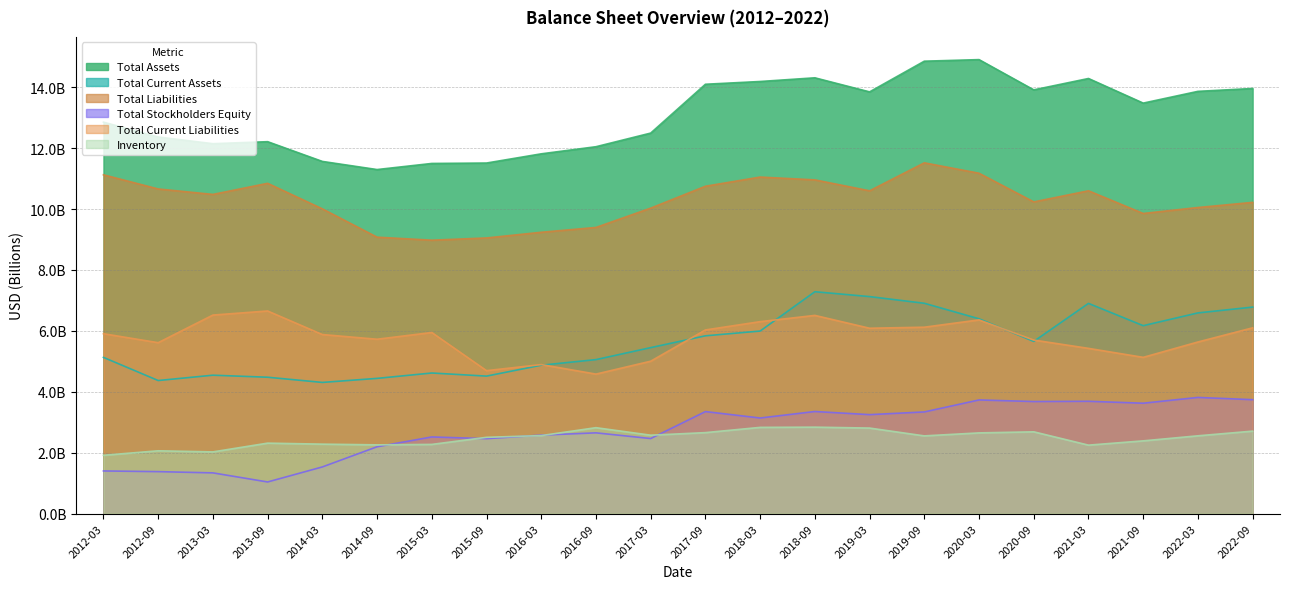

At which label does Total Liabilities reach its minimum?

2015-03